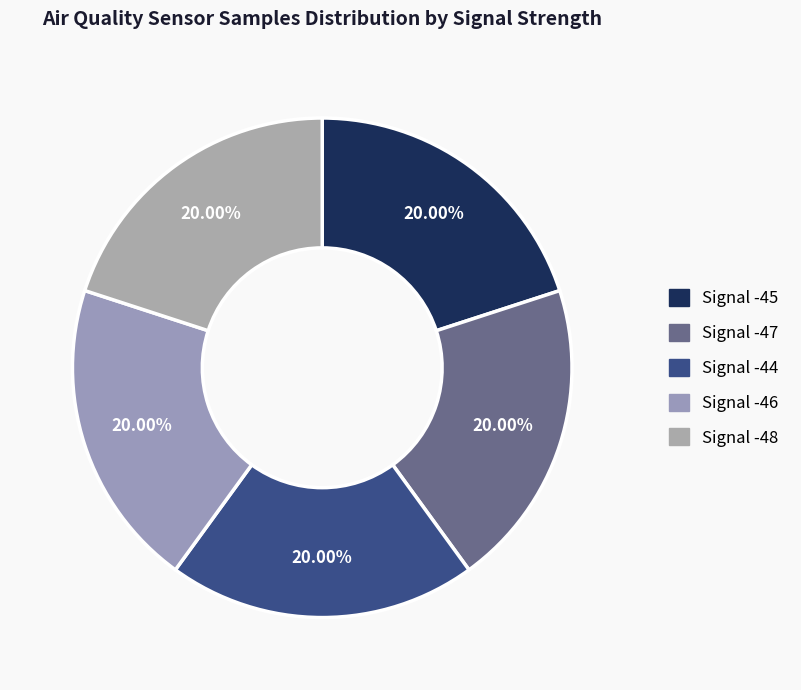

How many segments does this pie chart have?

5